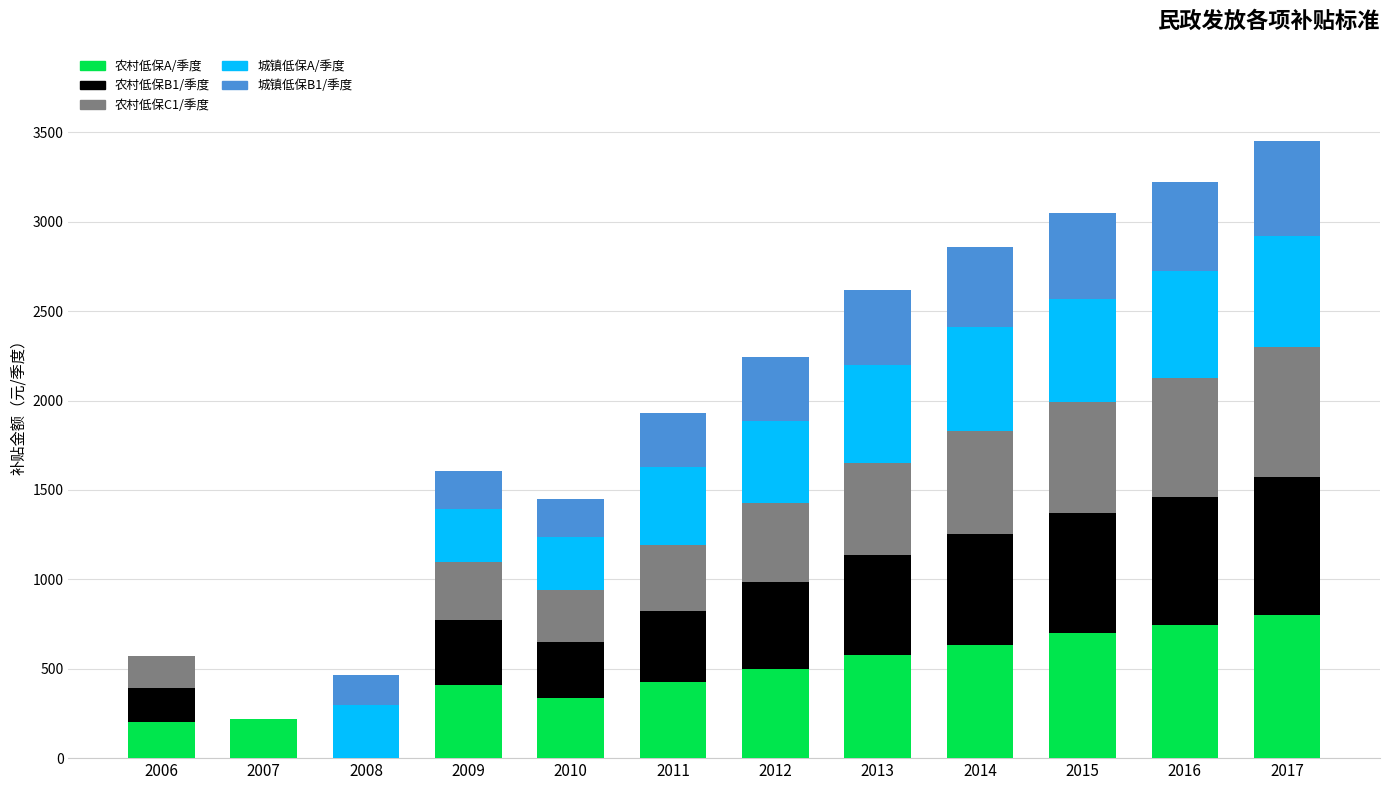

The 农村低保A/季度 series shows 425 at 2011. True or false?

True